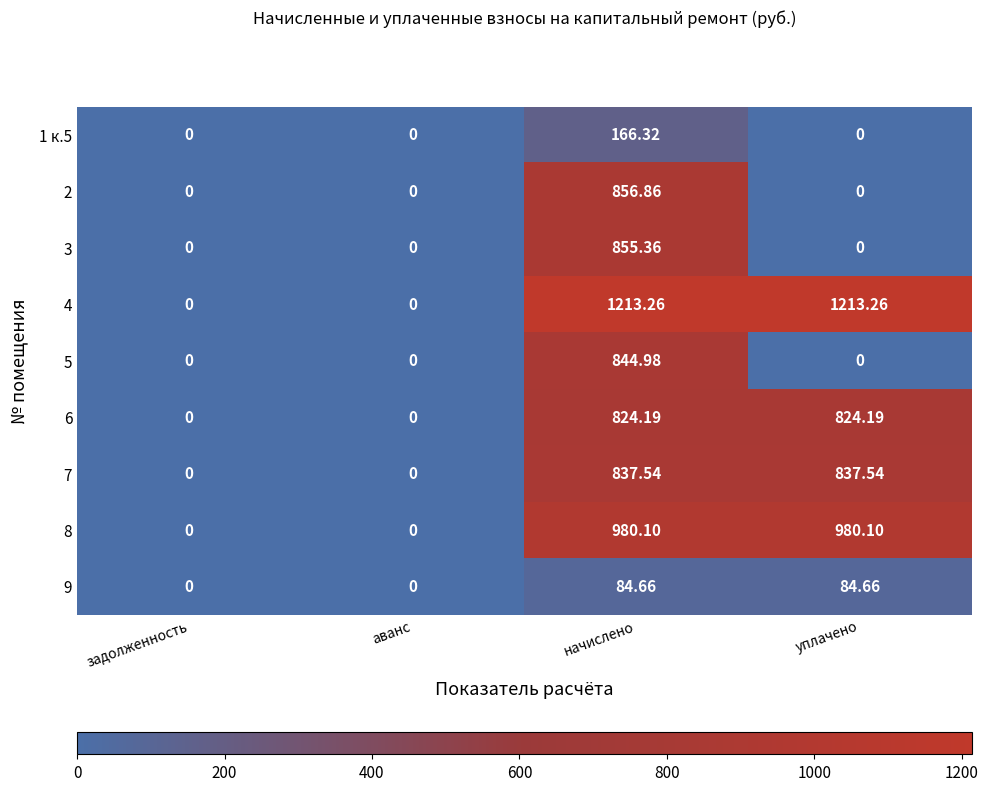

At which label does 5 reach its peak?

начислено